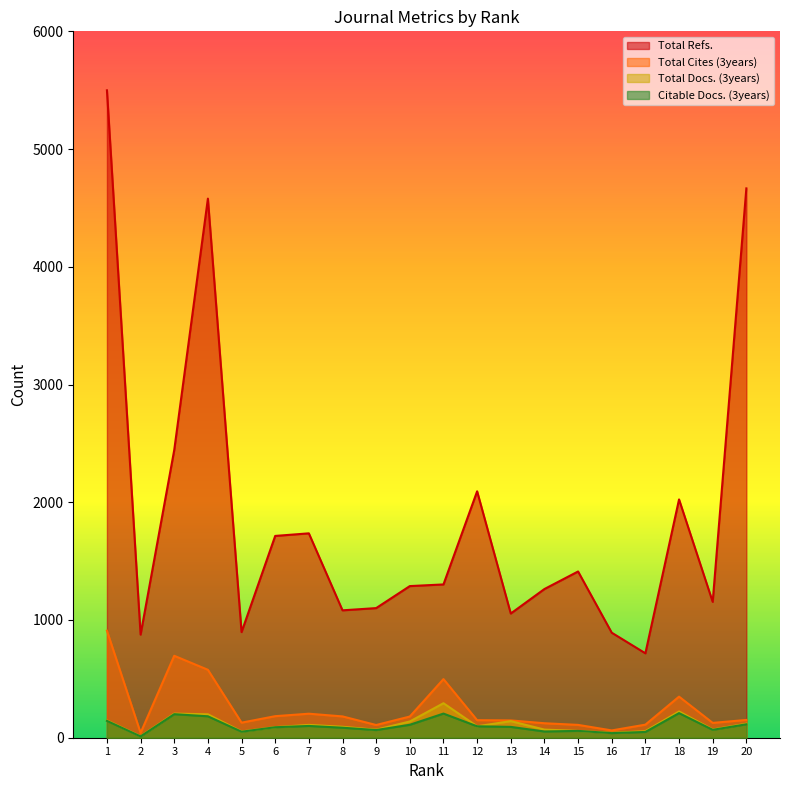

What is the sum of all Citable Docs. (3years) values?

2019